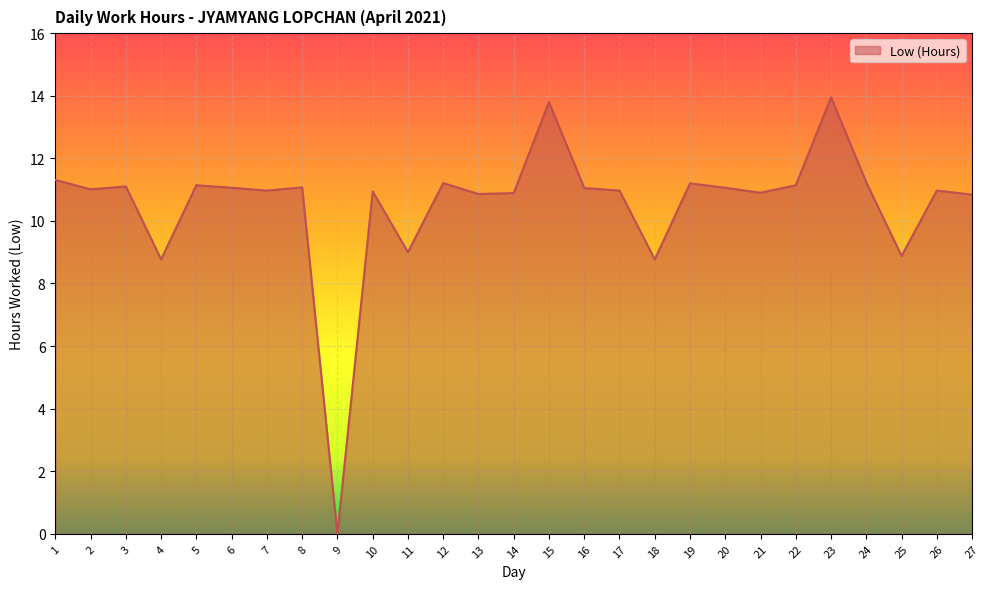

What is the difference between the second highest and minimum values?

13.8